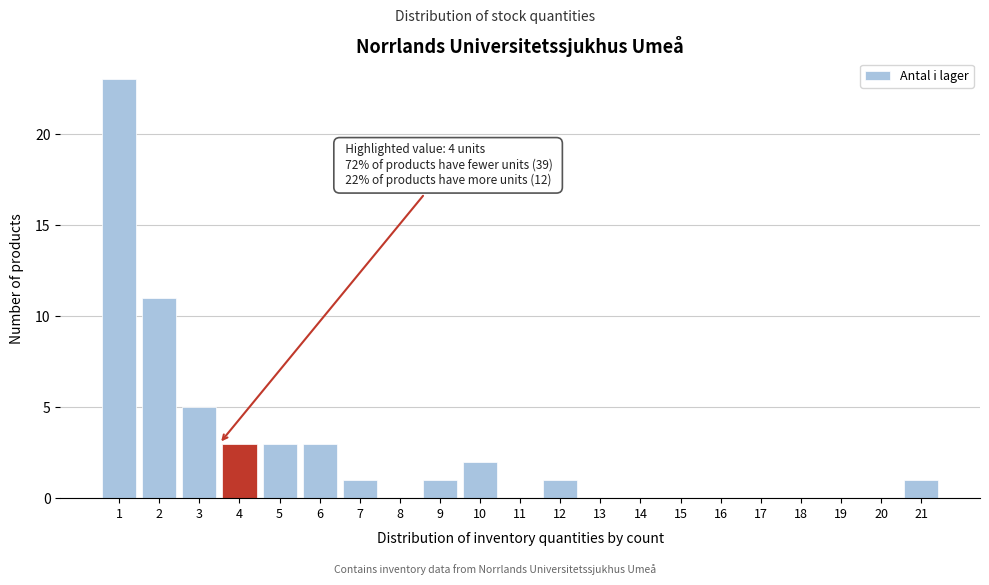

Reading left to right, extract all data points from this chart.

1=23	2=11	3=5	4=3	5=3	6=3	7=1	8=0	9=1	10=2	11=0	12=1	13=0	14=0	15=0	16=0	17=0	18=0	19=0	20=0	21=1